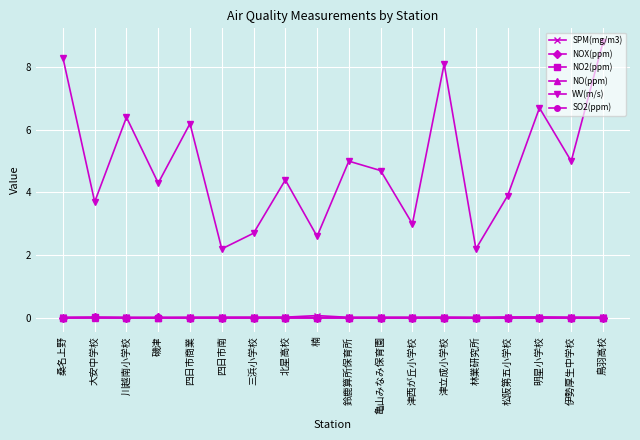

True or false: WV(m/s) and NOX(ppm) intersect in this chart.

False